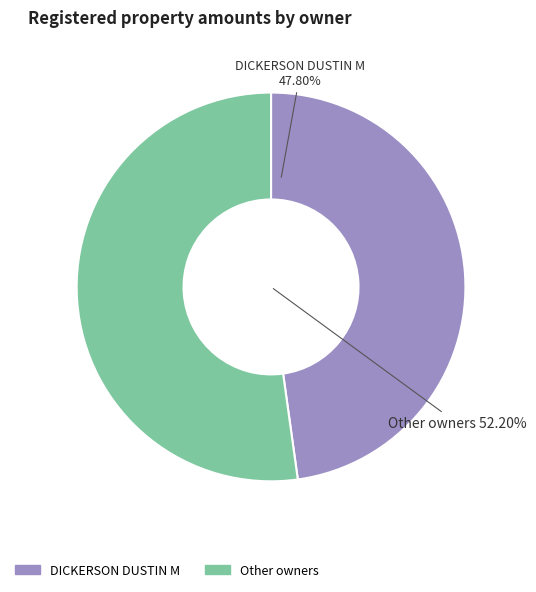

True or false: BAIRD JOHN accounts for 19% of the total.

False